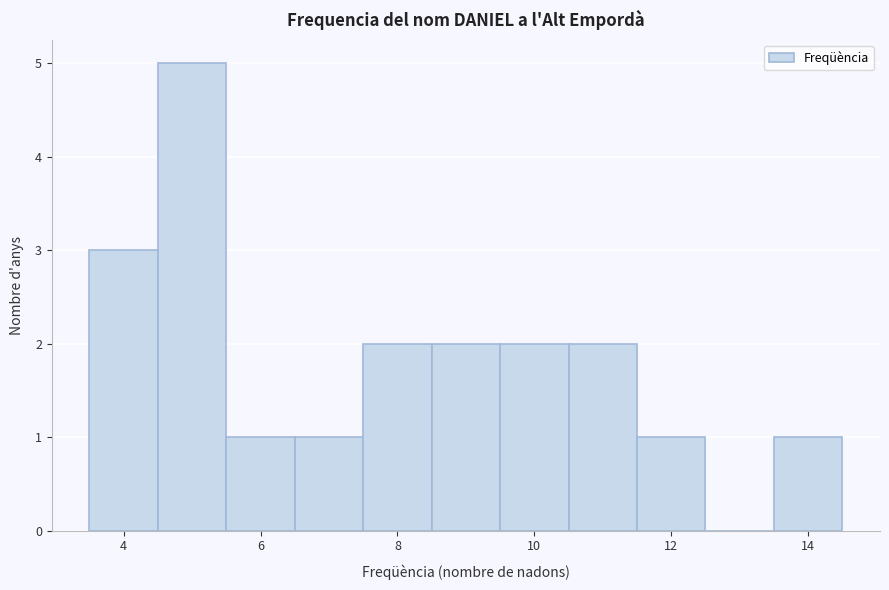

Reading left to right, transcribe this chart: for each bar, give the range it covers on the x-axis and its height. Neither the bar edges nor the heights are printed on the chart, so give them approximately, as read against the axes.

3.5 to 4.5: 3
4.5 to 5.5: 5
5.5 to 6.5: 1
6.5 to 7.5: 1
7.5 to 8.5: 2
8.5 to 9.5: 2
9.5 to 10.5: 2
10.5 to 11.5: 2
11.5 to 12.5: 1
12.5 to 13.5: 0
13.5 to 14.5: 1